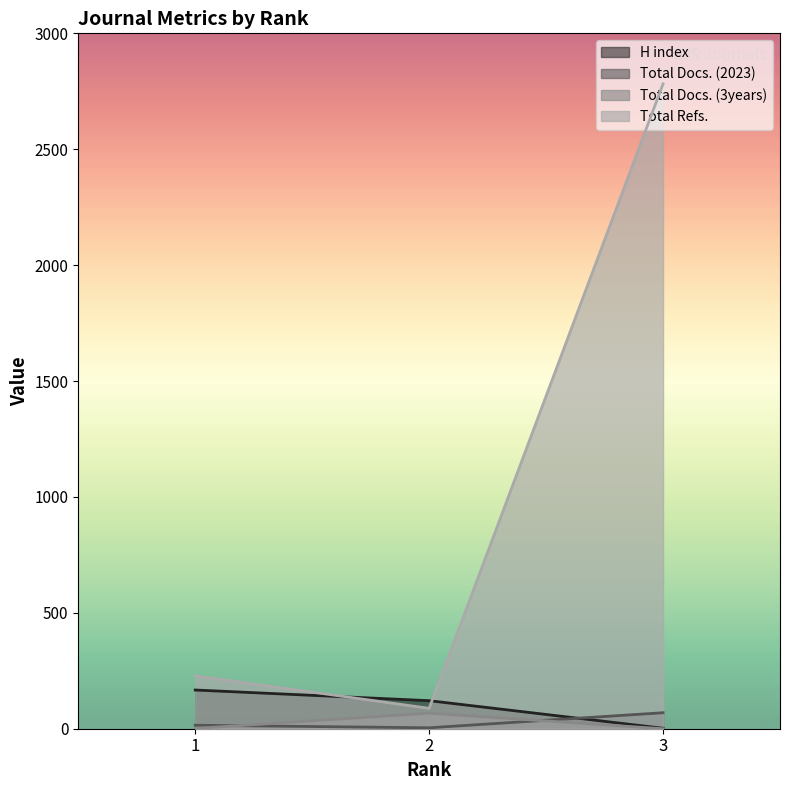

Reading left to right, transcribe all the data shown in this chart.

H index: 1=167	2=121	3=2
Total Docs. (2023): 1=15	2=4	3=69
Total Docs. (3years): 1=1	2=67	3=0
Total Refs.: 1=228	2=88	3=2782